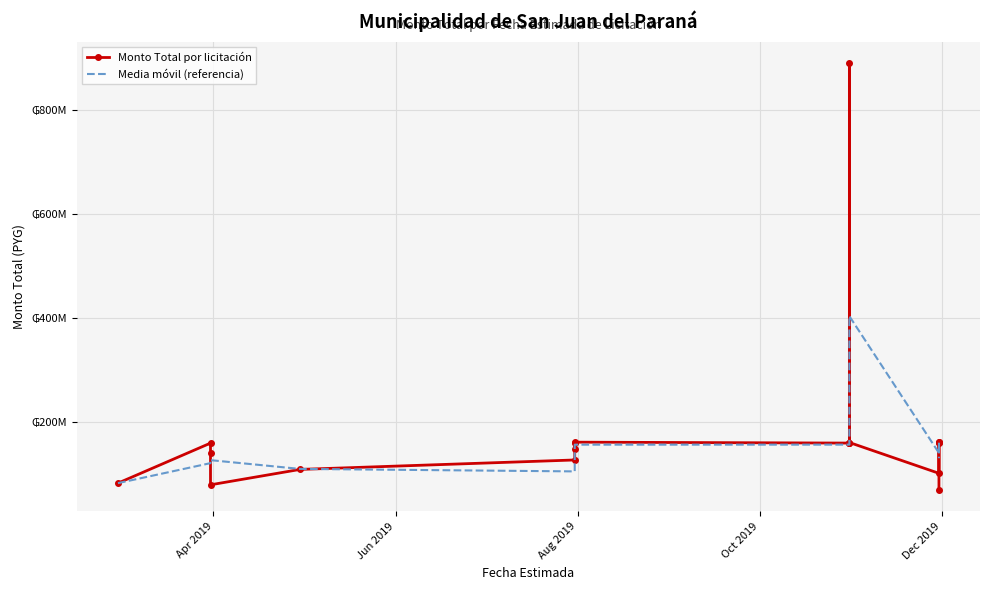

What is the average value of the Monto Total por licitación series?

177790263.0